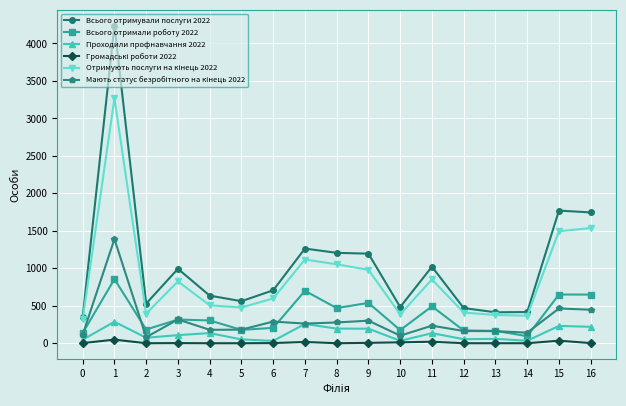

True or false: Всього отримували послуги 2022 has more than 0 interior local peaks.

True